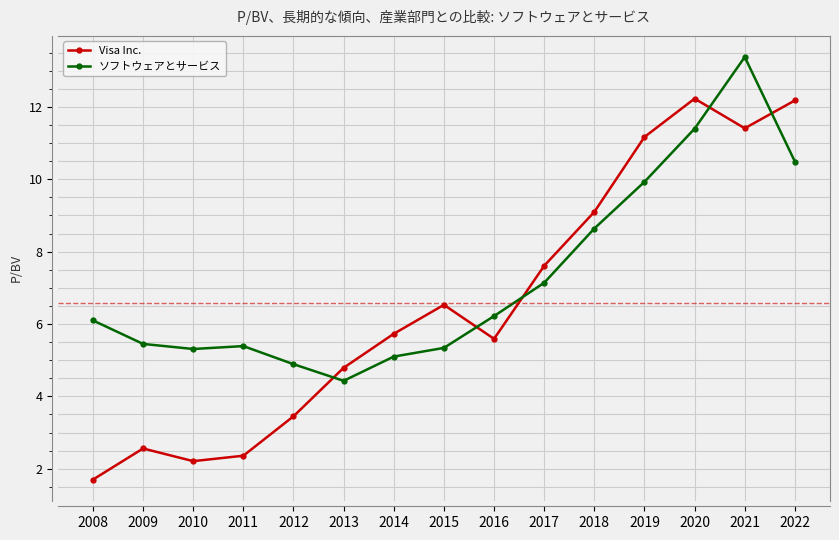

Which series has the largest range (max minus min)?

Visa Inc.